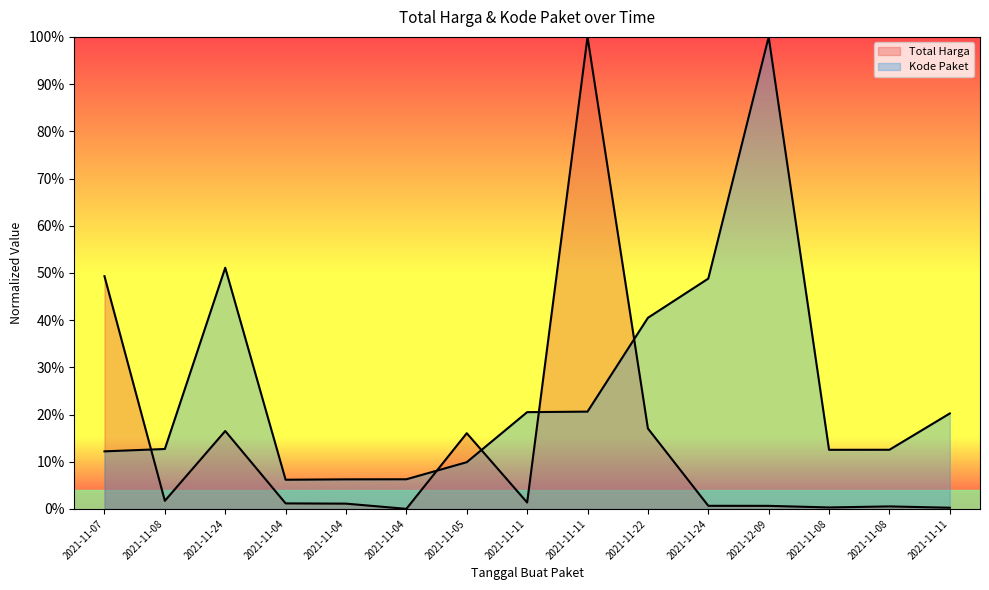

Reading left to right, transcribe all the data shown in this chart.

Total Harga: 2021-11-07=0.5	2021-11-08=0.0	2021-11-24=0.2	2021-11-04=0.0	2021-11-04=0.0	2021-11-04=0.0	2021-11-05=0.2	2021-11-11=0.0	2021-11-11=1.0	2021-11-22=0.2	2021-11-24=0.0	2021-12-09=0.0	2021-11-08=0.0	2021-11-08=0.0	2021-11-11=0.0
Kode Paket: 2021-11-07=0.1	2021-11-08=0.1	2021-11-24=0.5	2021-11-04=0.1	2021-11-04=0.1	2021-11-04=0.1	2021-11-05=0.1	2021-11-11=0.2	2021-11-11=0.2	2021-11-22=0.4	2021-11-24=0.5	2021-12-09=1.0	2021-11-08=0.1	2021-11-08=0.1	2021-11-11=0.2